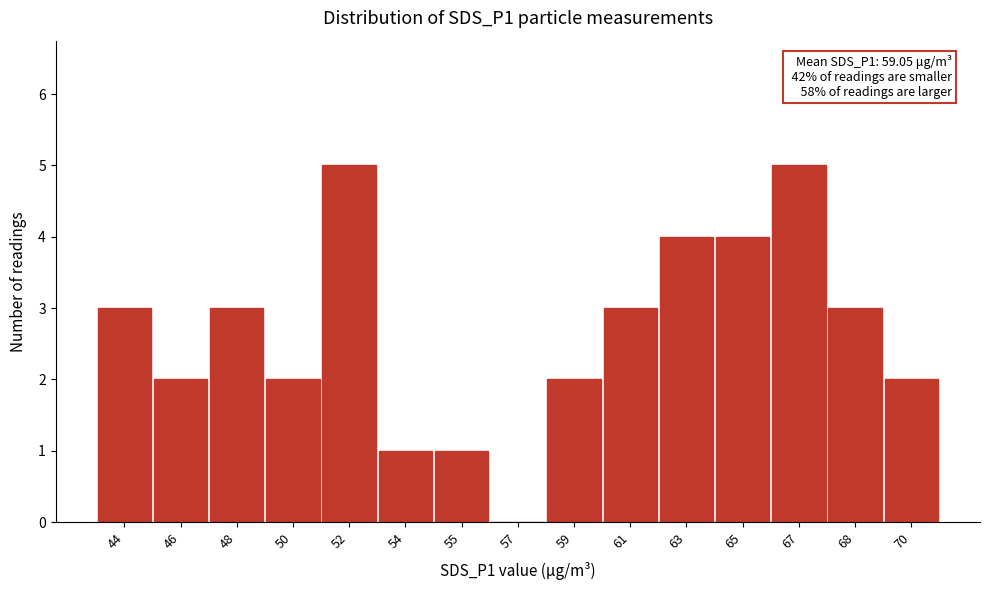

Reading left to right, extract all data points from this chart.

44=3	46=2	48=3	50=2	52=5	54=1	55=1	57=0	59=2	61=3	63=4	65=4	67=5	68=3	70=2